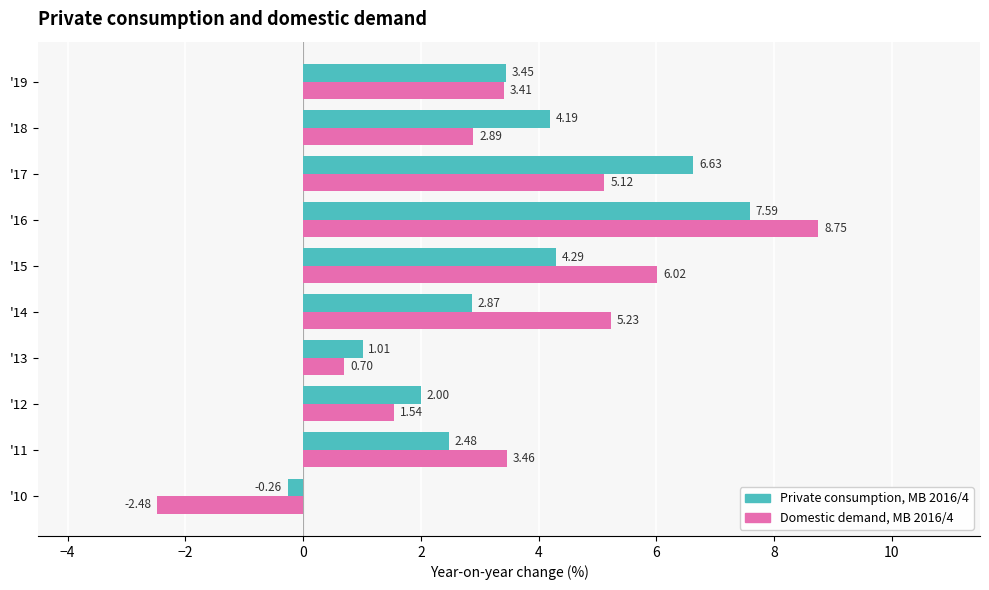

Between '13 and '15, which series saw the biggest shift?

Domestic demand, MB 2016/4